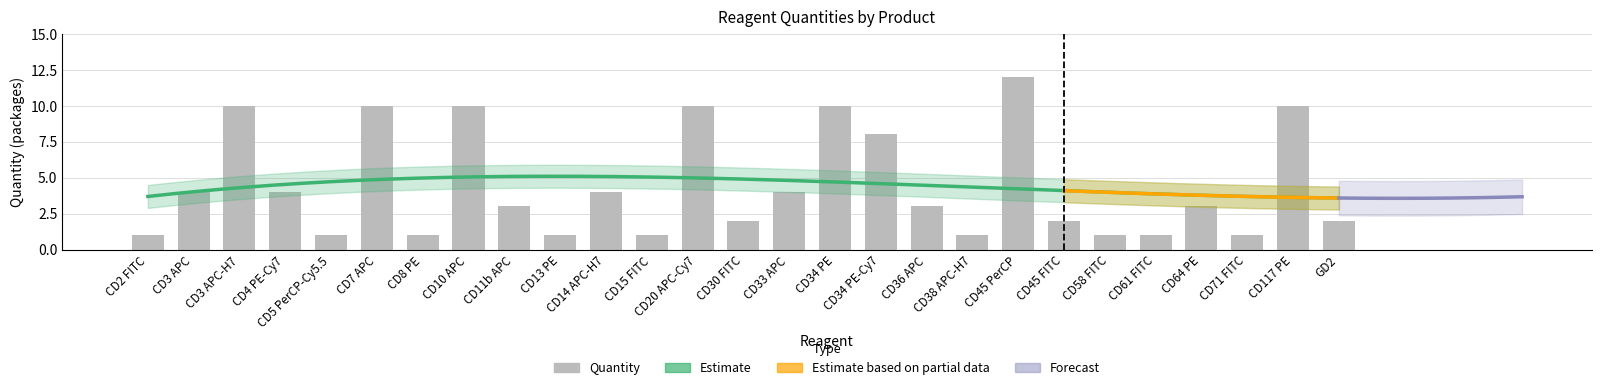

Rank the categories by value from lowest to highest.

CD2 FITC, CD5 PerCP-Cy5.5, CD8 PE, CD13 PE, CD15 FITC, CD38 APC-H7, CD58 FITC, CD61 FITC, CD71 FITC, CD30 FITC, CD45 FITC, GD2, CD11b APC, CD36 APC, CD64 PE, CD3 APC, CD4 PE-Cy7, CD14 APC-H7, CD33 APC, CD34 PE-Cy7, CD3 APC-H7, CD7 APC, CD10 APC, CD20 APC-Cy7, CD34 PE, CD117 PE, CD45 PerCP